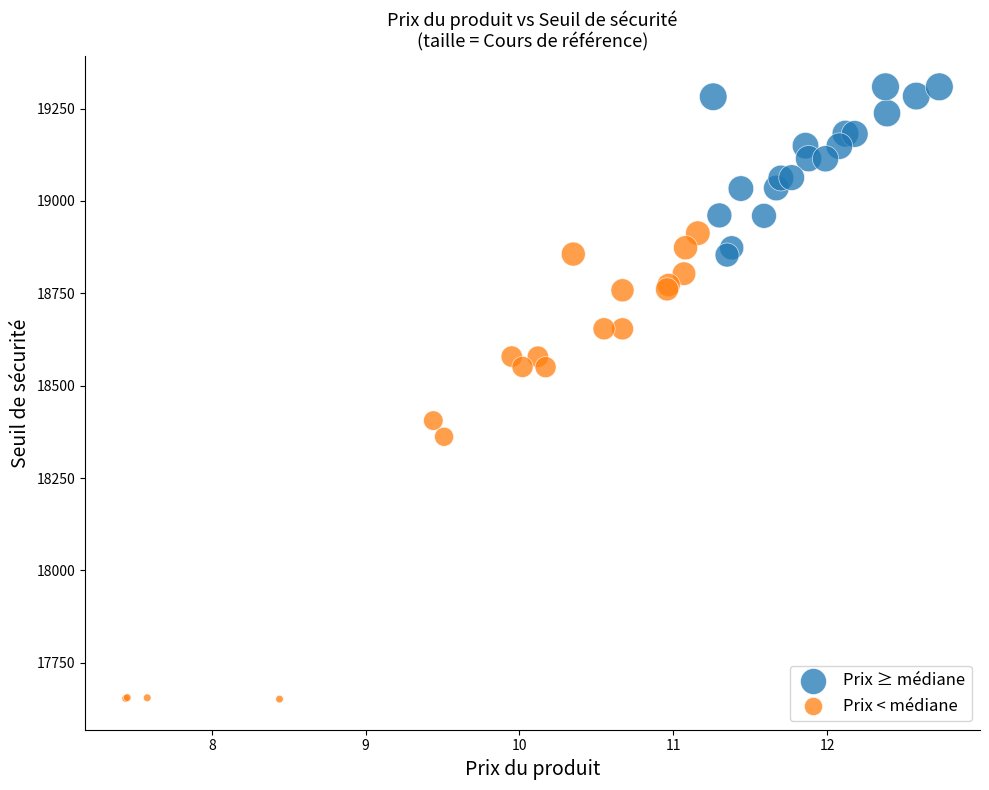

Which series reaches the maximum Y coordinate?

Prix ≥ médiane